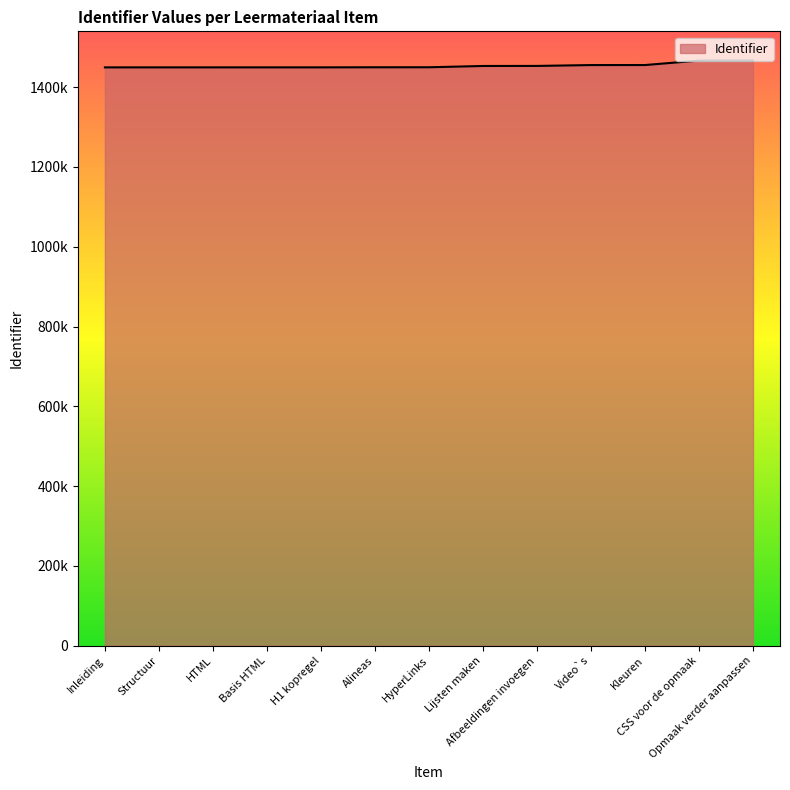

Does the chart have visible grid lines?

No